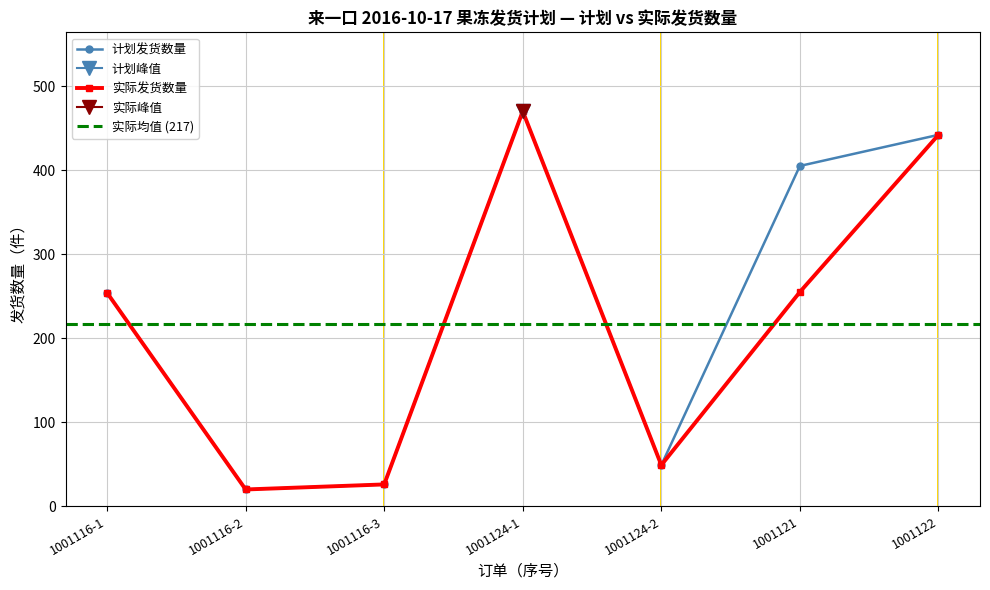

Is it true that 计划发货数量 equals 442 at 1001122?

True